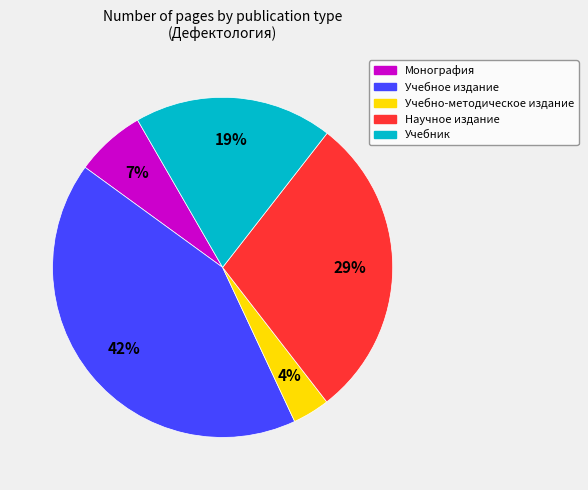

Is there a majority slice in this chart?

No